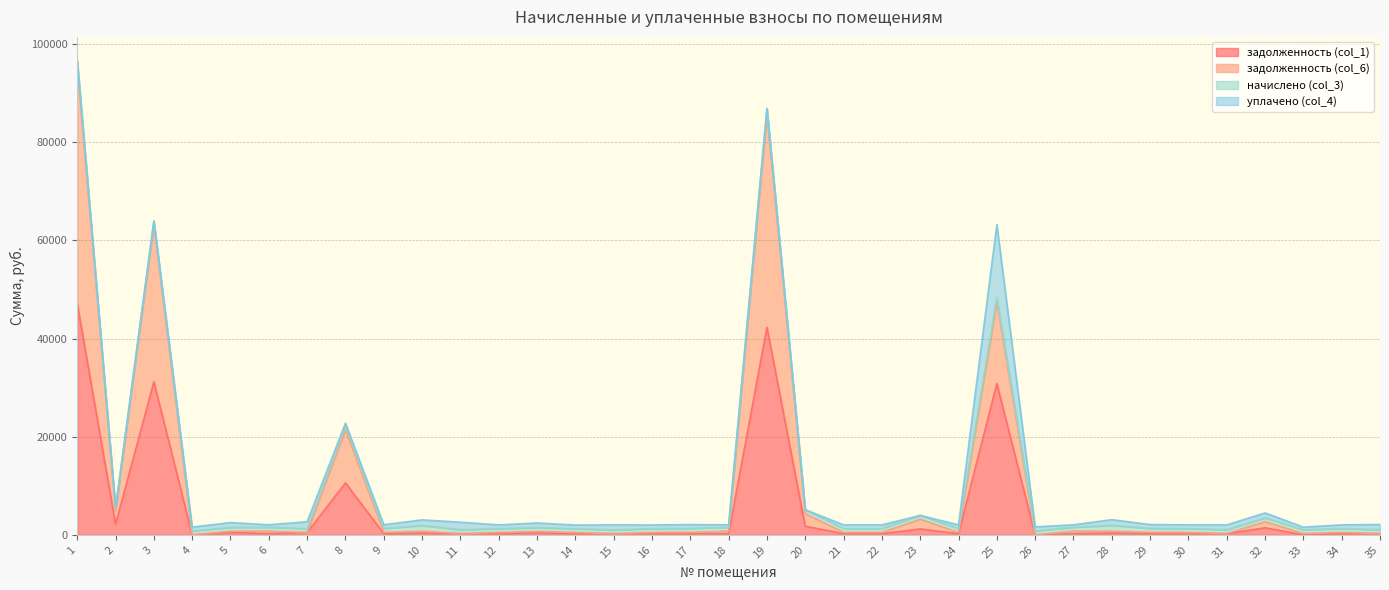

How many interior local valleys does the задолженность (col_1) series have?

11